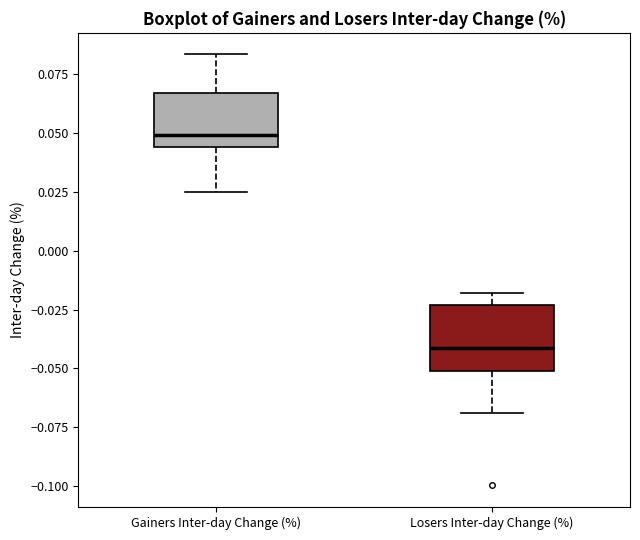

Reading left to right, read every box against the y-axis: the position of its median line, the range the box covers, and the ends of its whiskers. The values are not printed on the chart, so give them approximately, as read against the axis.

Gainers Inter-day Change (%): median 0.050, box 0.045 to 0.065, whiskers 0.025 to 0.085
Losers Inter-day Change (%): median -0.040, box -0.050 to -0.025, whiskers -0.070 to -0.020